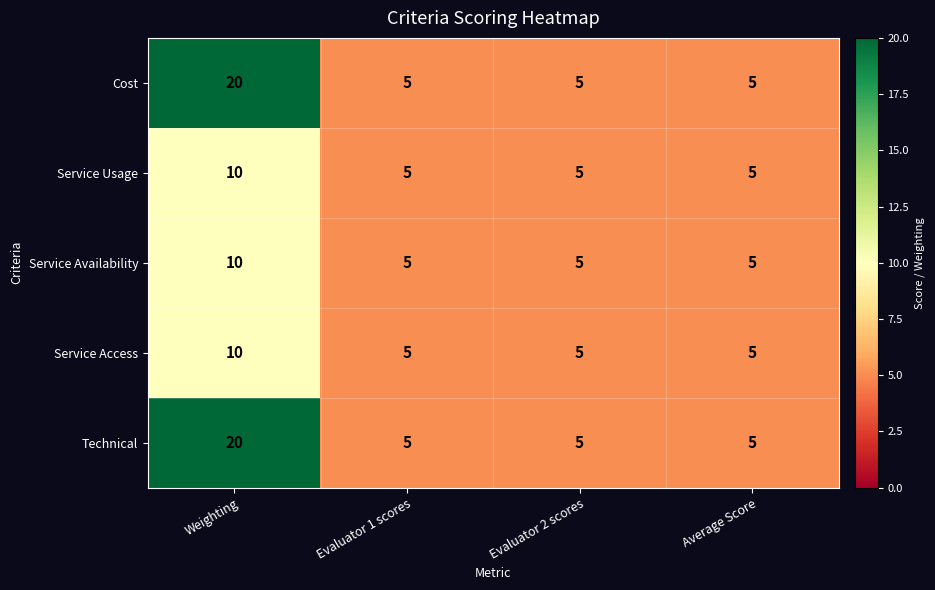

How many series are shown in this chart?

5